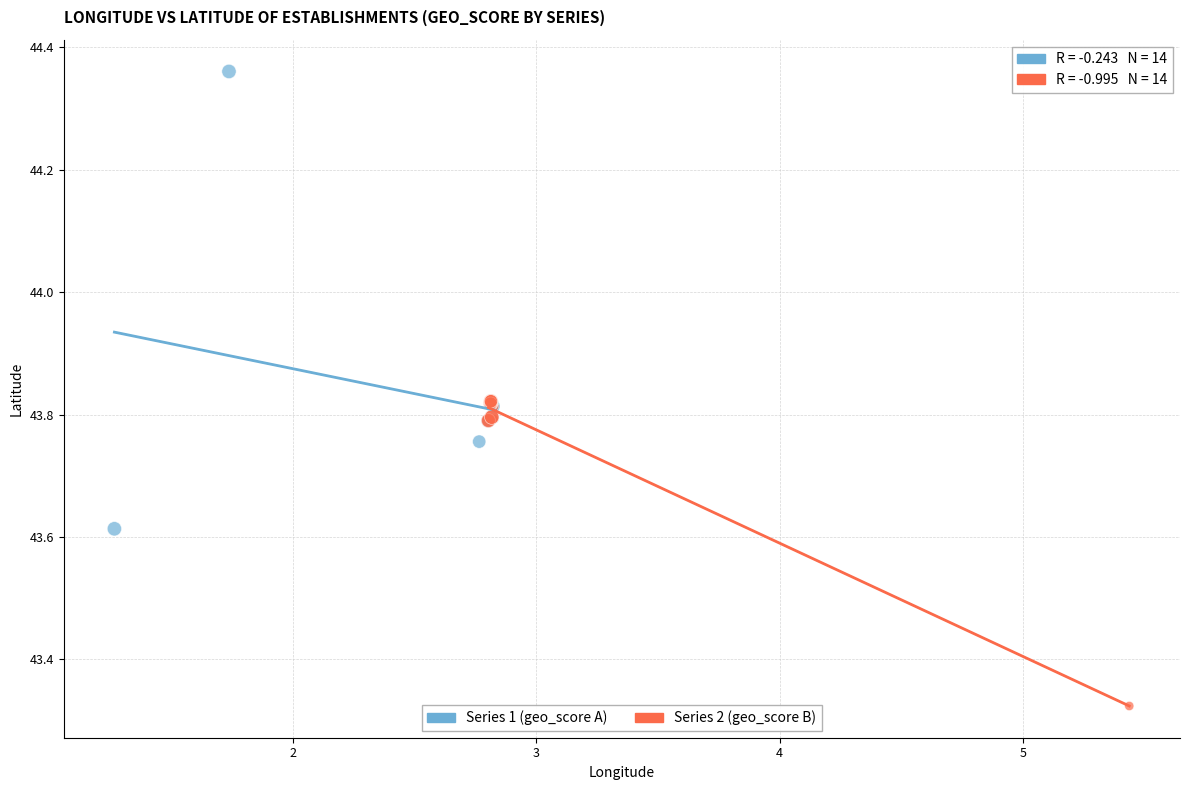

Which series has the widest spread of Y values?

Series 1 (geo_score A)